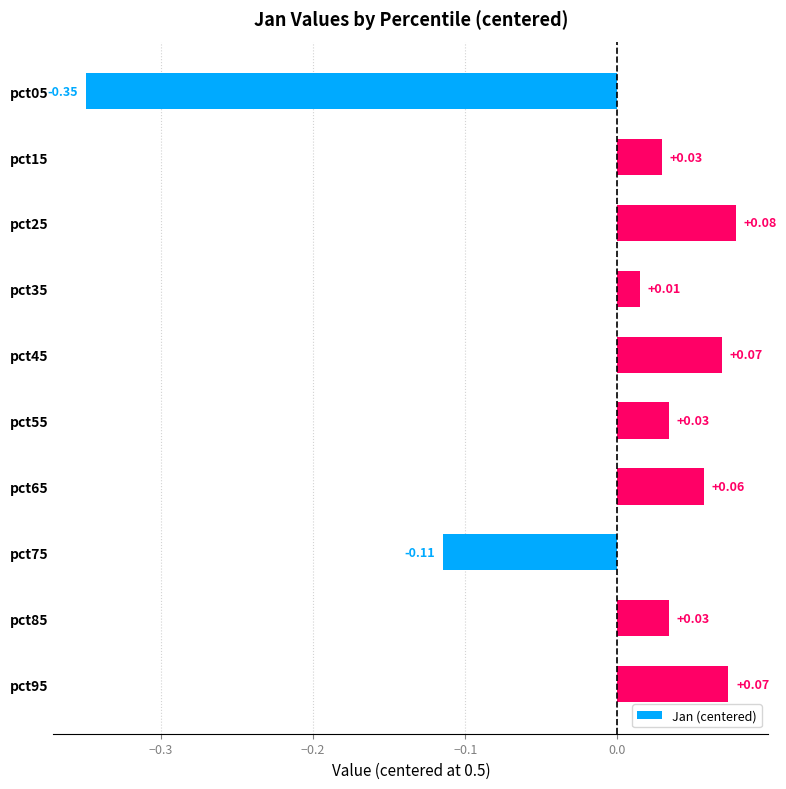

Between pct25 and pct95, which is larger?

pct25